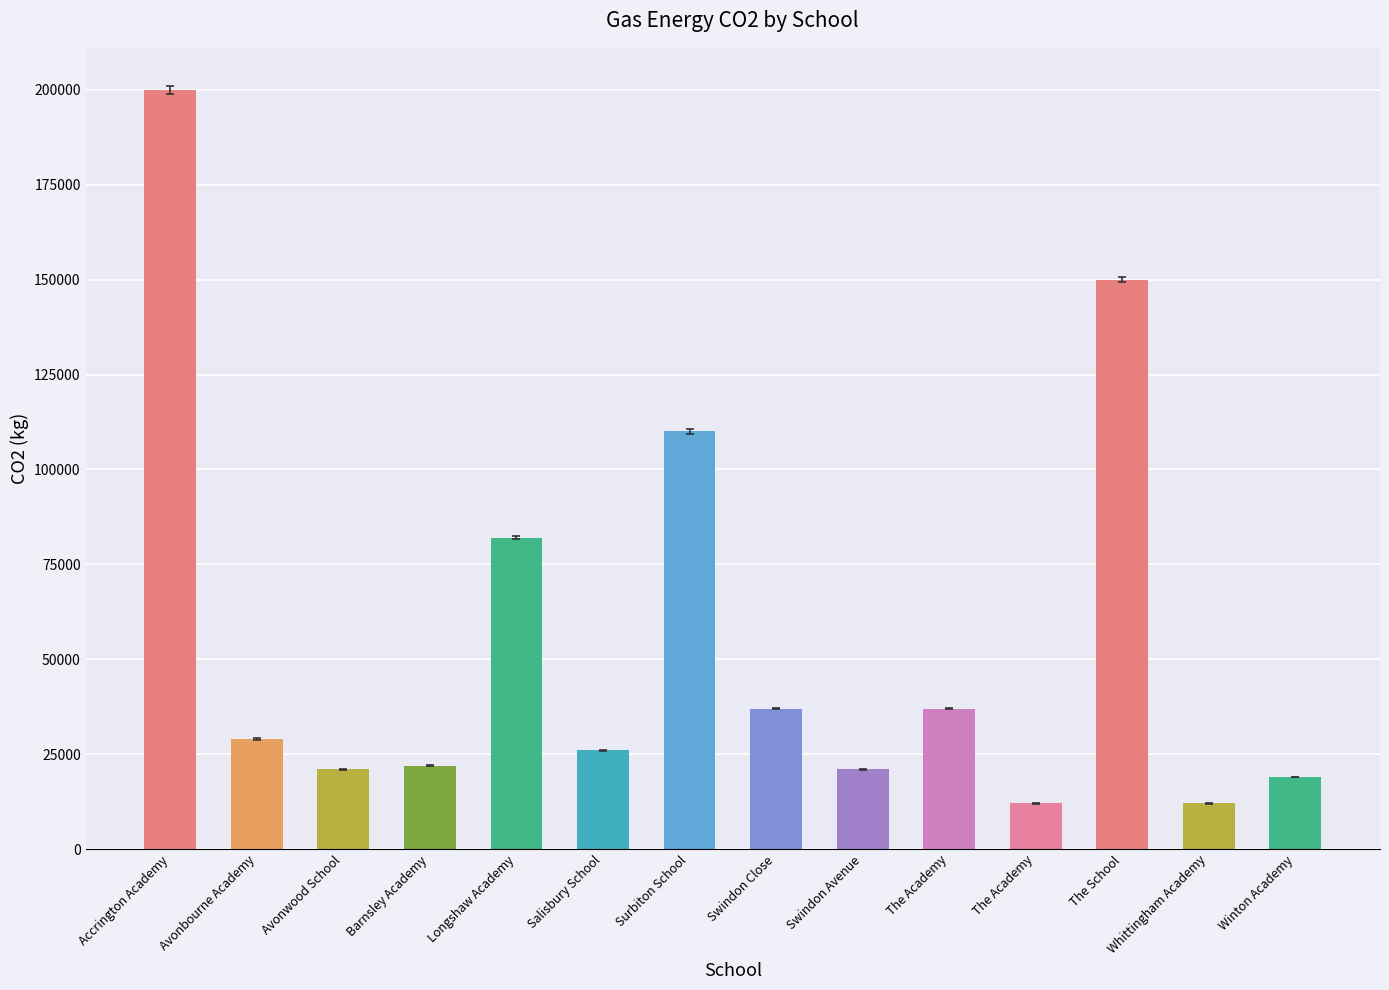

How many bars are there in total?

14